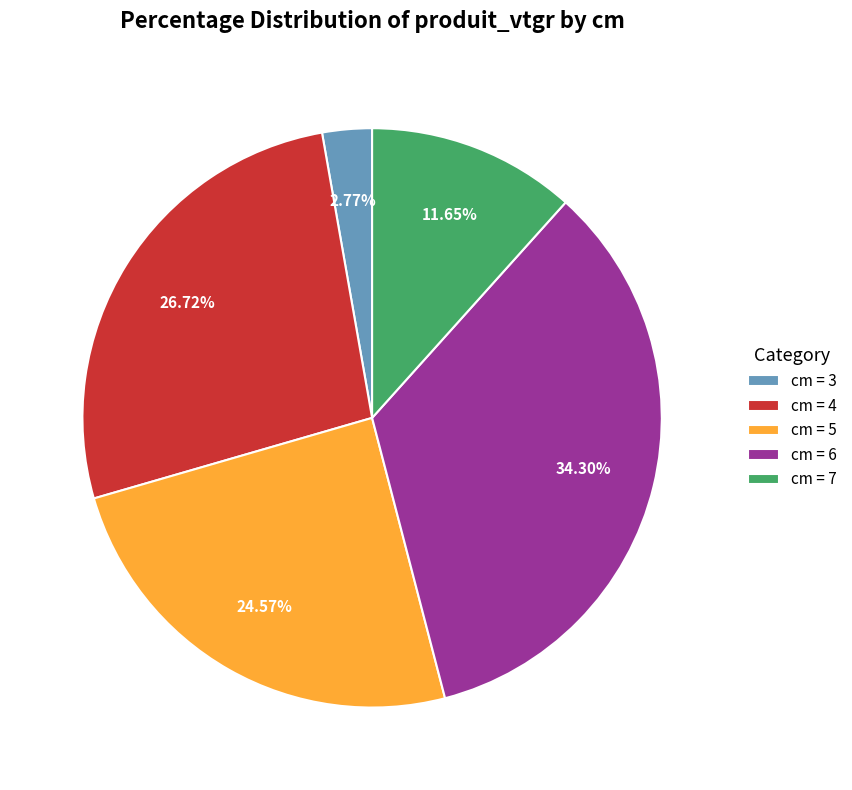

Between cm = 4 and cm = 3, which is larger?

cm = 4